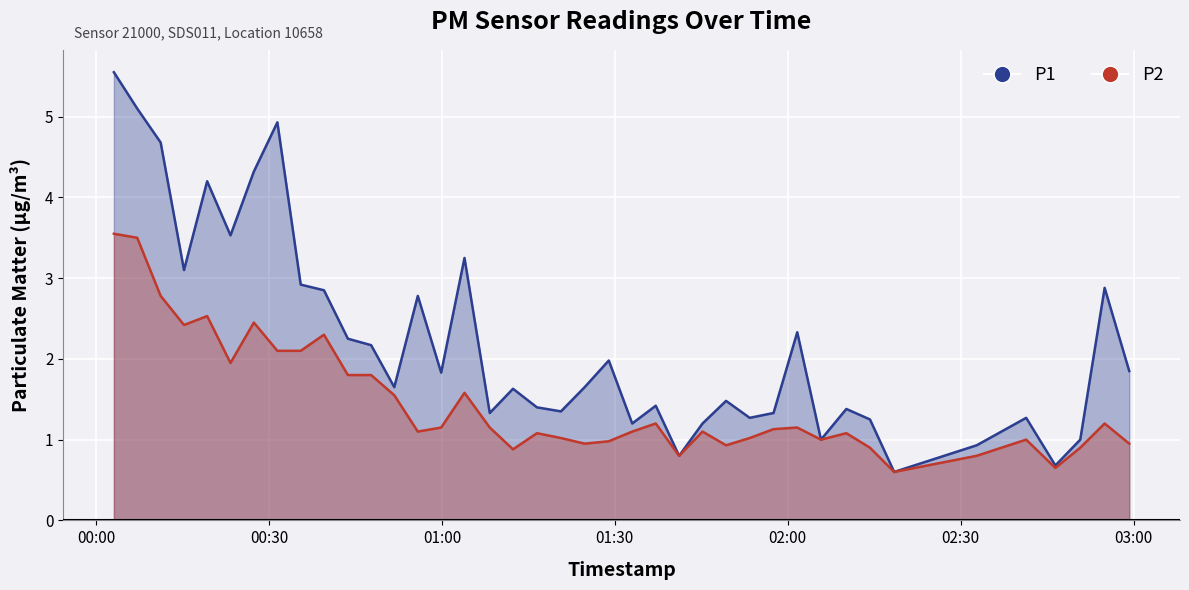

True or false: P2 has a value of 0.3 at 2023-02-03T02:18:28.

False